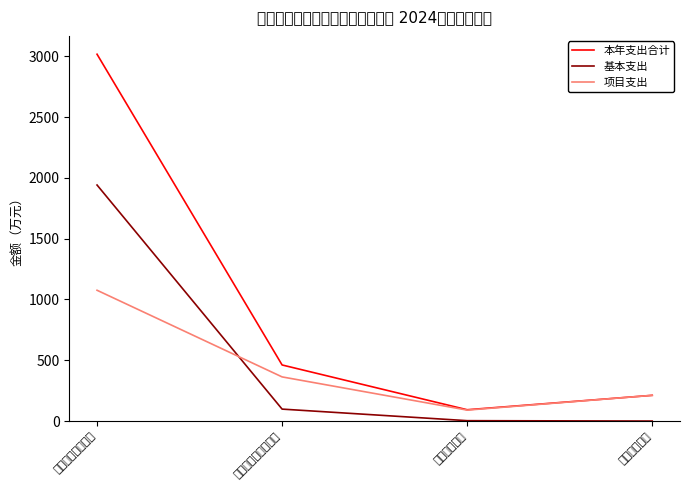

Rank the series at 住房保障支出 from highest to lowest value.

本年支出合计, 项目支出, 基本支出